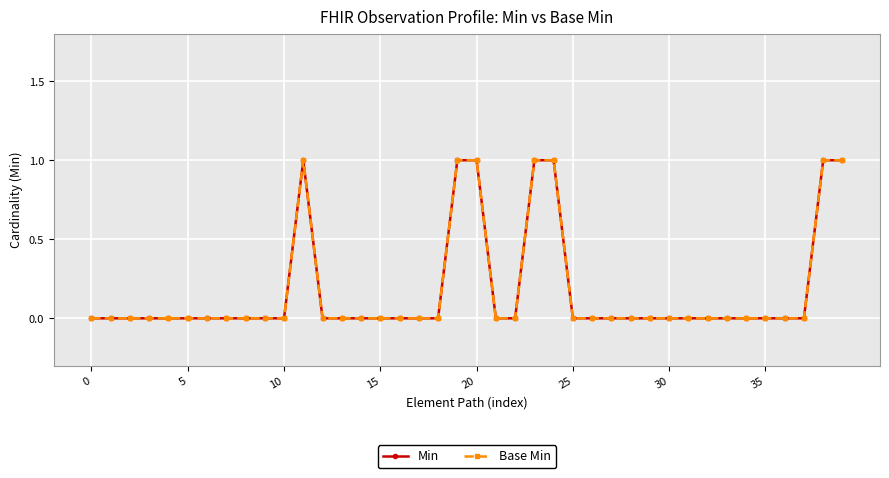

At which category is the sum across all series the highest?

11